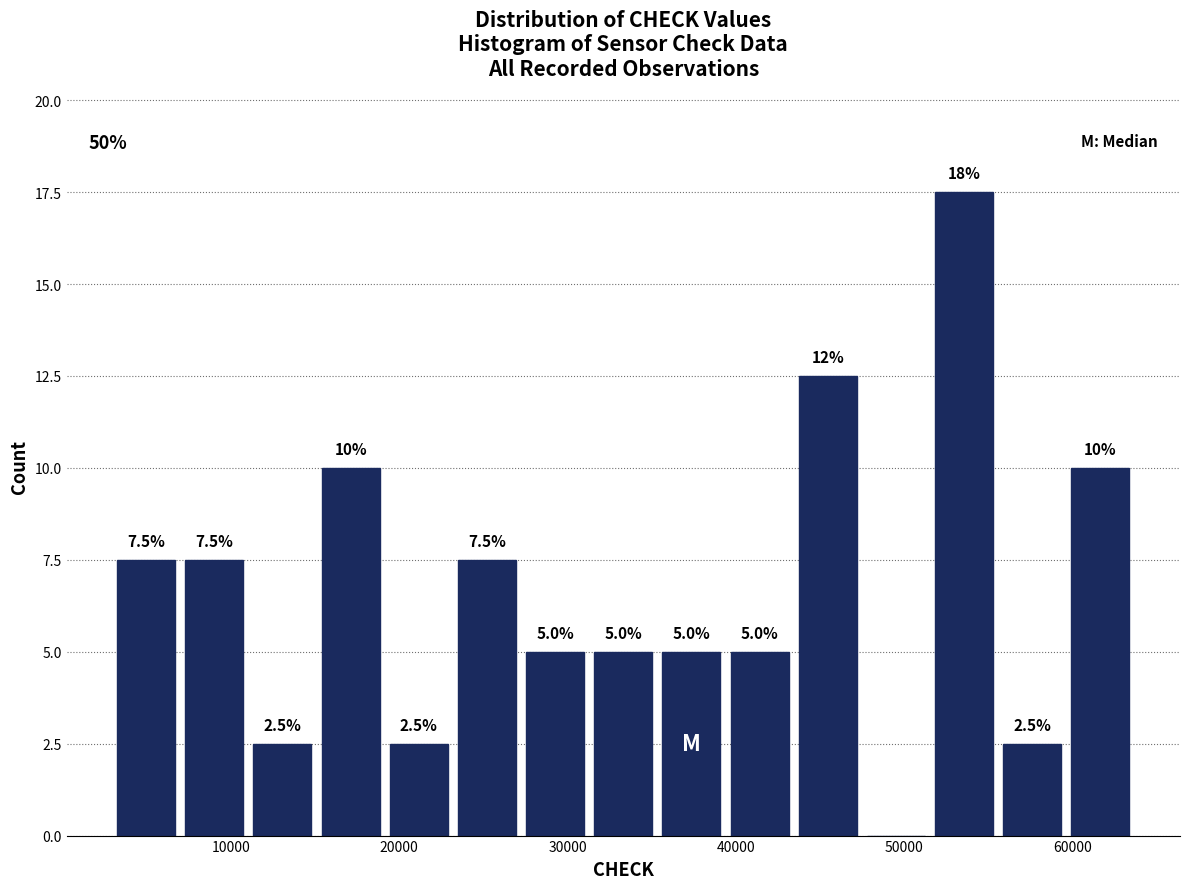

Over which range of the x-axis is the bar tallest?

52000 to 56000